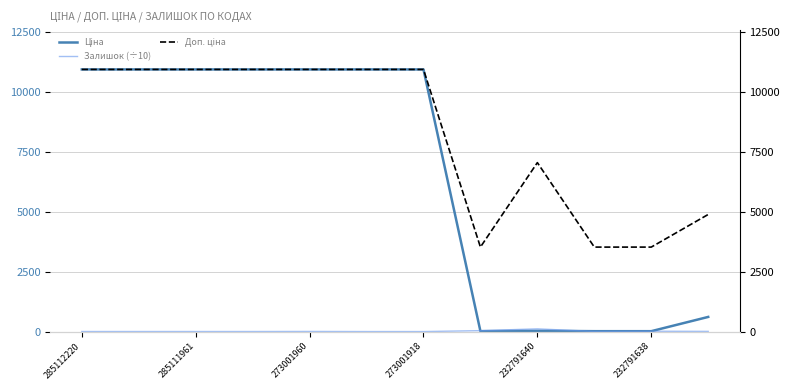

True or false: Ціна and Доп. ціна intersect in this chart.

False